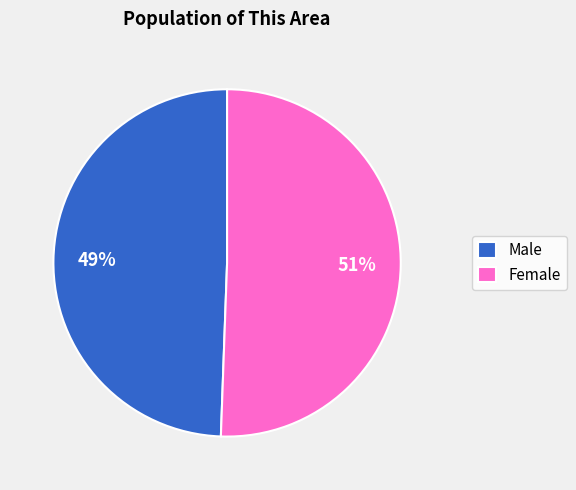

Is it true that Female is 51% of the pie?

True